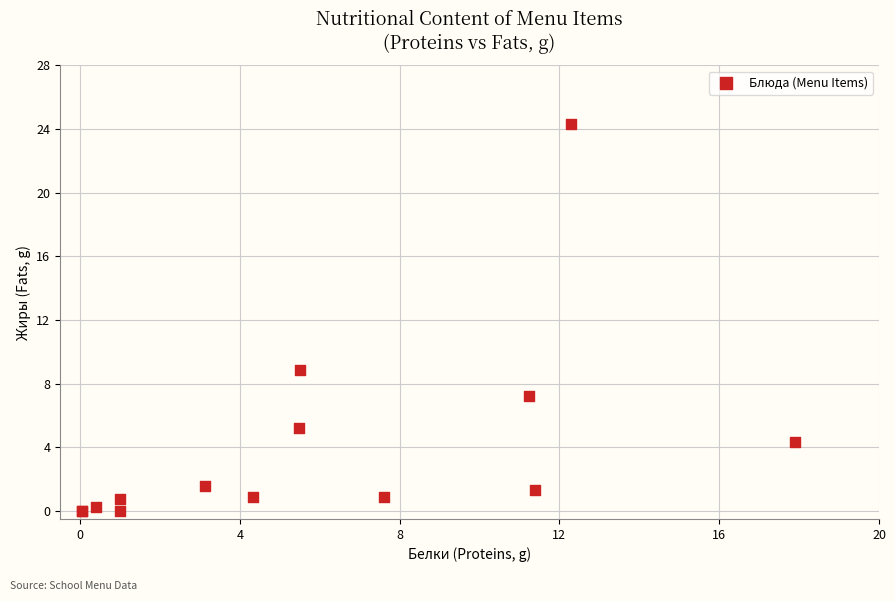

What Y value in the scatter plot is closest to 12?

8.9